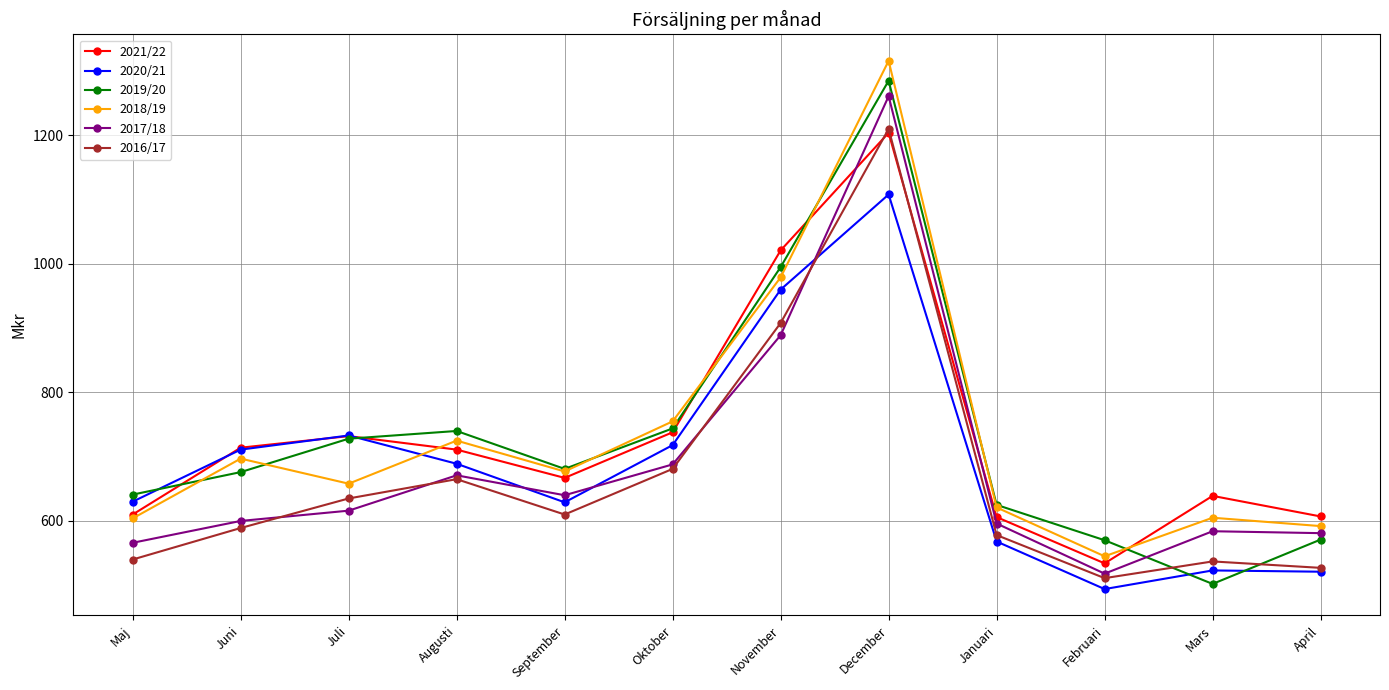

What is the approximate value of 2018/19 at Juli, to the nearest 50?

650